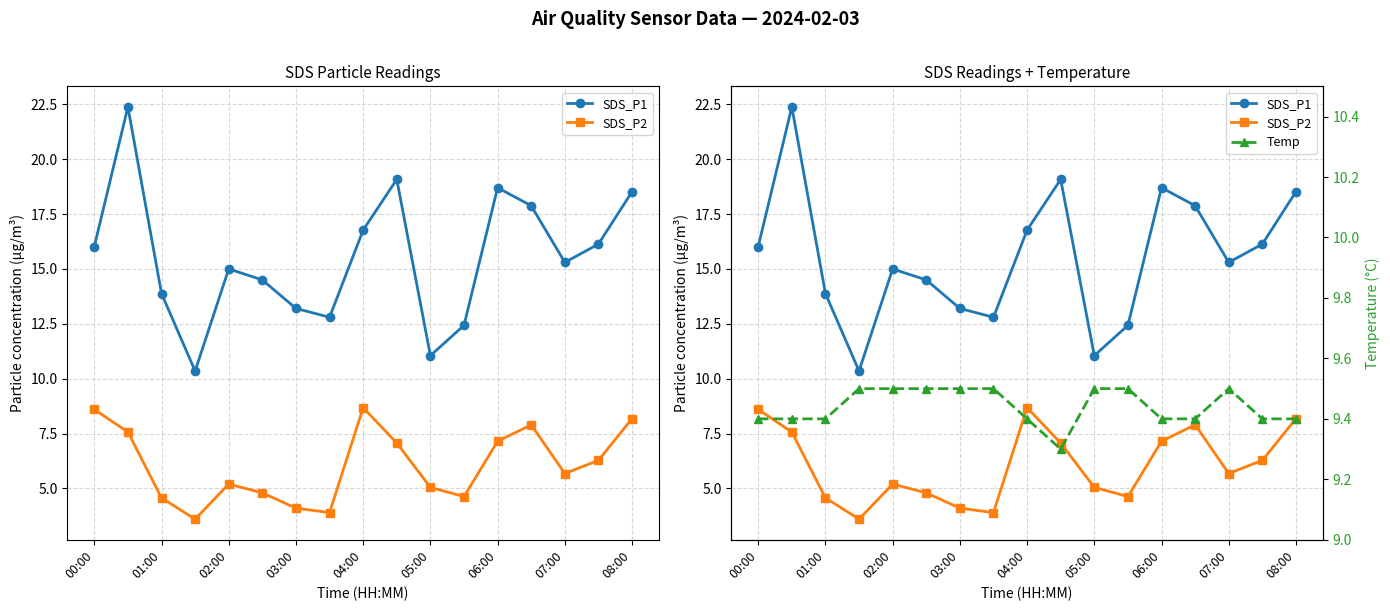

How many values in the SDS_P2 series are below 5?

6